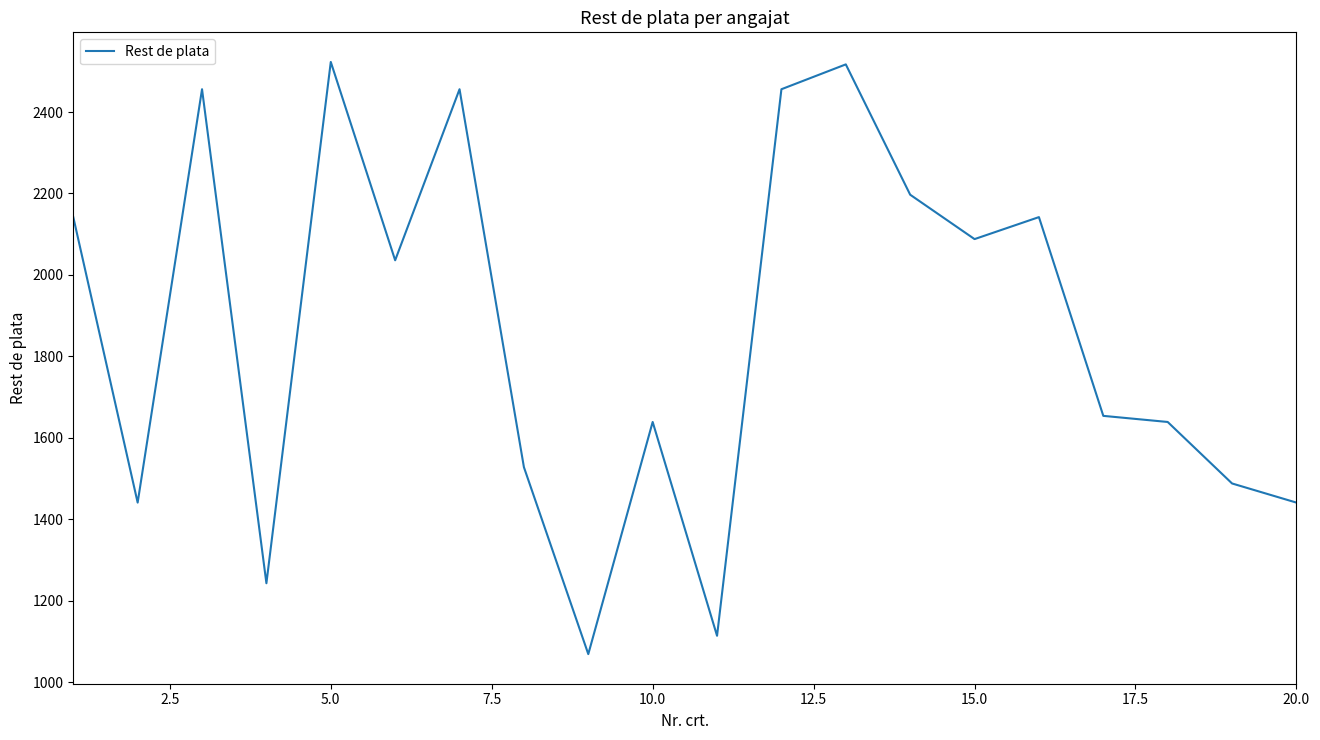

What is the difference between the maximum and minimum values?

1454